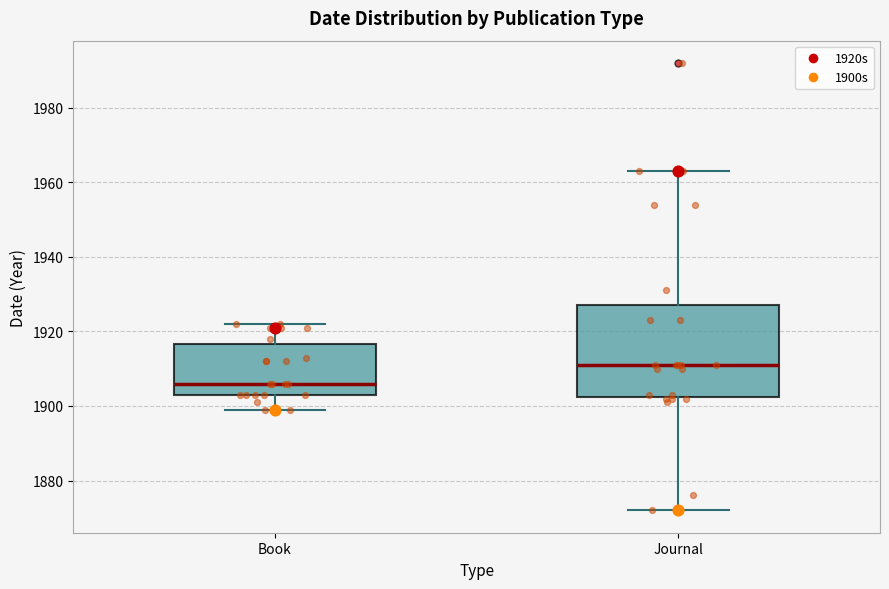

Where does the lower whisker of the box for Book end on the y-axis? The values are not printed on the chart, so give them approximately, as read against the axis.

1900